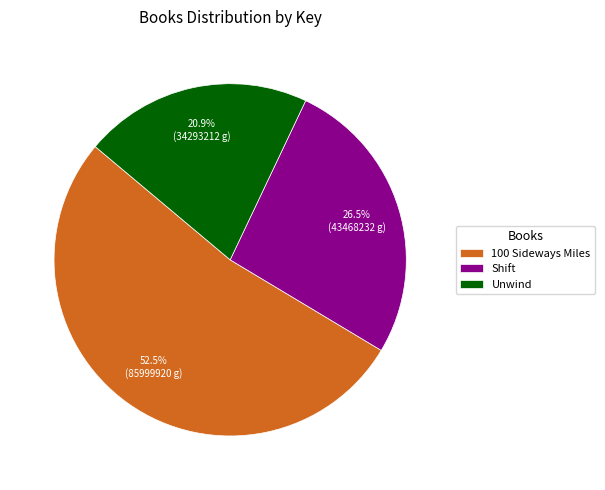

Which slice is the smallest?

Unwind